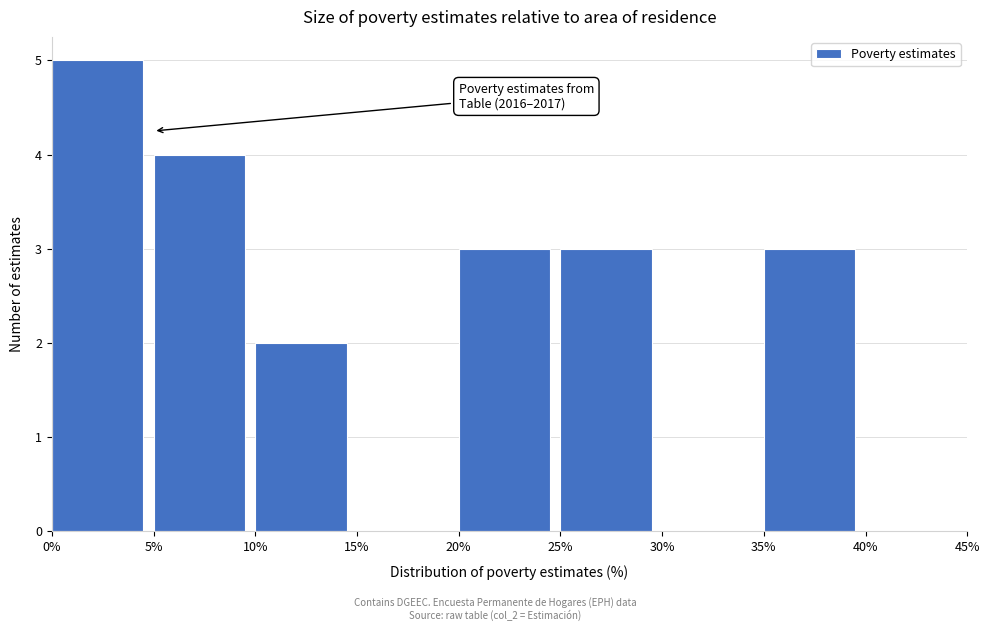

Over which range of the x-axis is the bar tallest?

0% to 5%